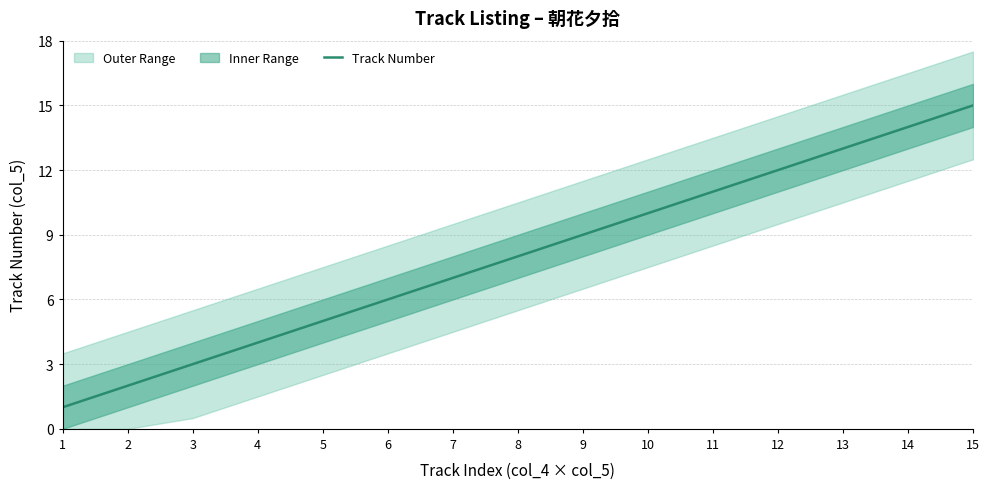

Is this an area chart (filled region under the line)?

No